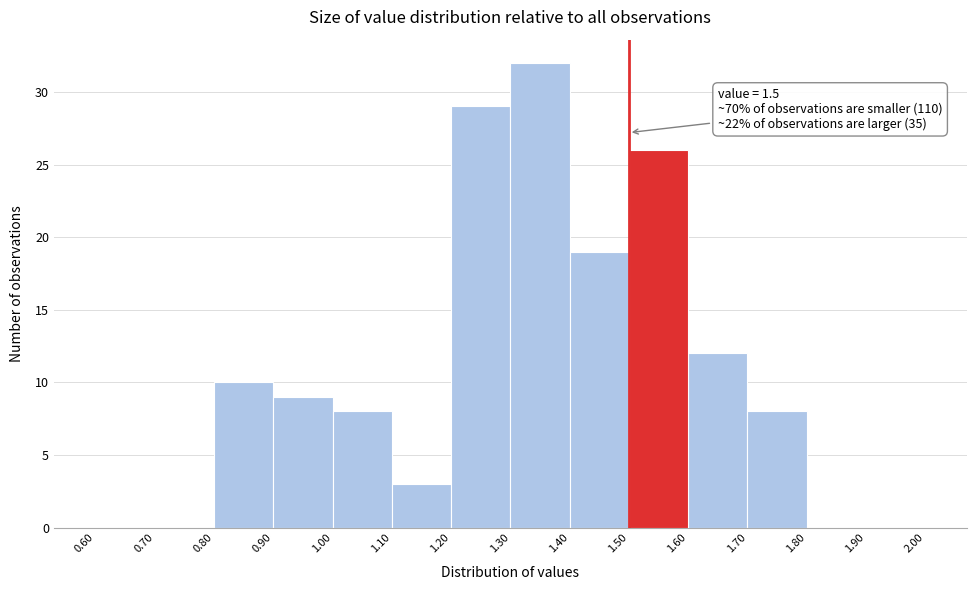

Over which range of the x-axis is the bar tallest?

1.30 to 1.40